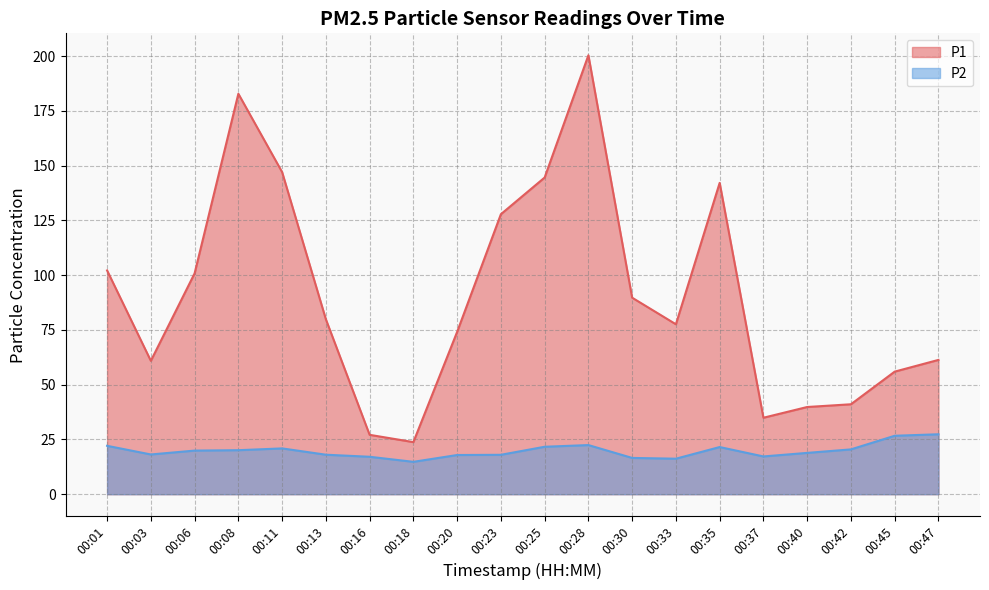

Is it true that P1 equals 74.1 at 00:20?

True